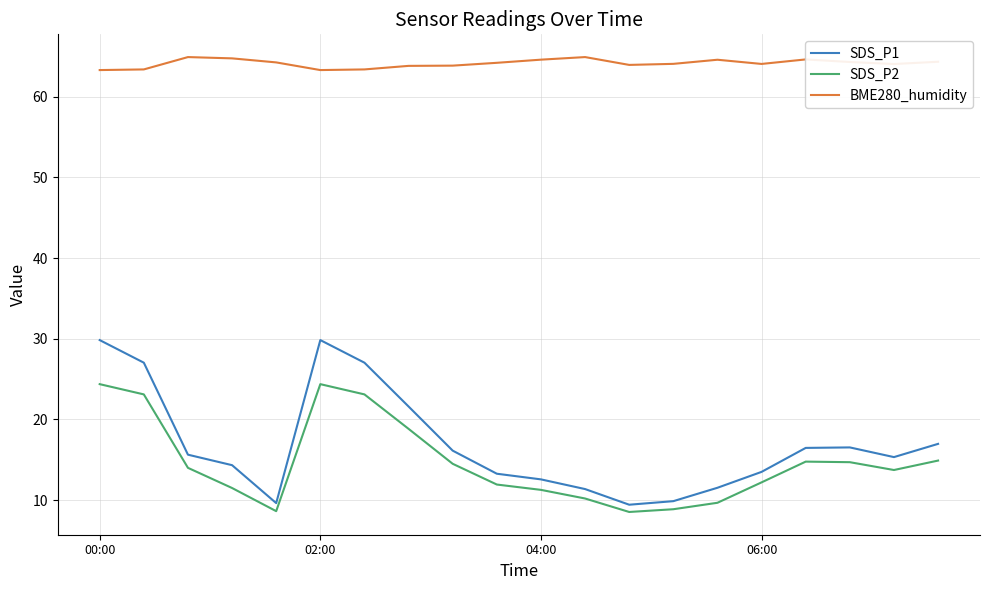

Which series has the largest total across all categories?

BME280_humidity